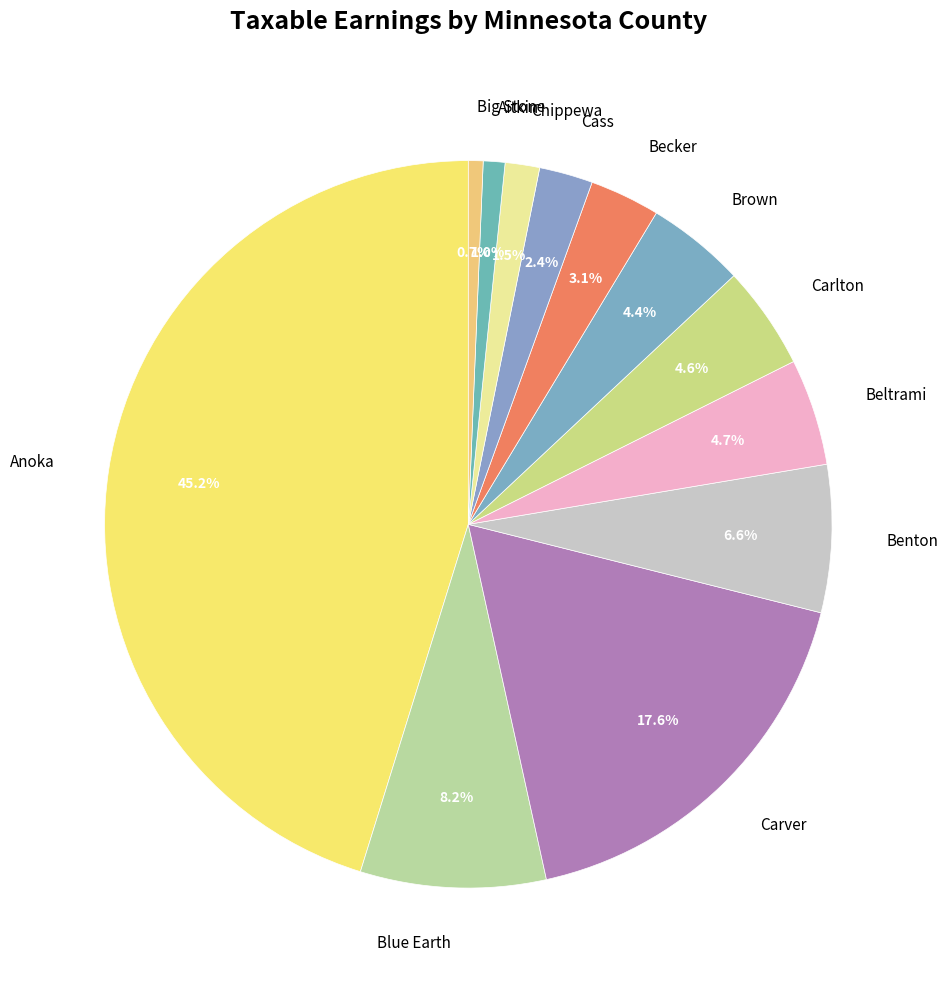

Is it true that Blue Earth is 8% of the pie?

True